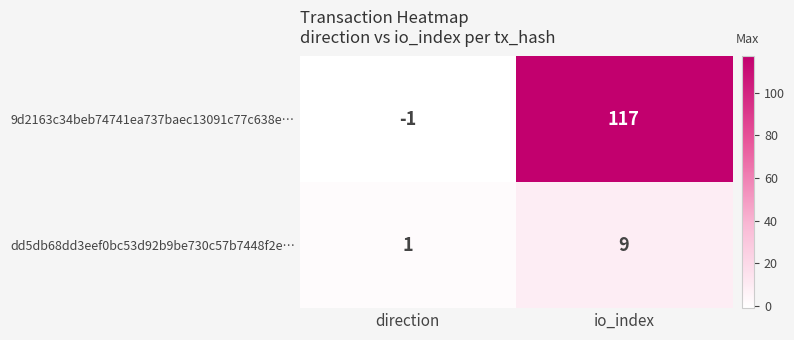

Reading left to right, what are all the values shown in this chart?

9d2163c34beb74741ea737baec13091c77c638e…: -1	117
dd5db68dd3eef0bc53d92b9be730c57b7448f2e…: 1	9